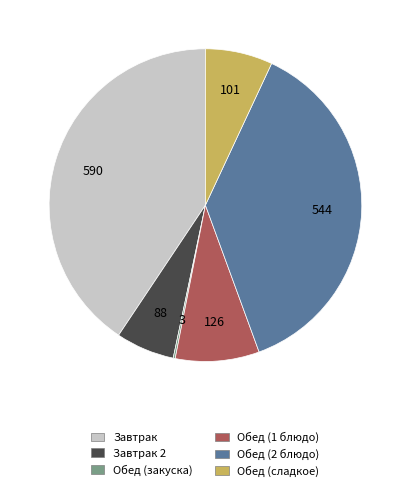

What is the largest slice in the pie chart?

Завтрак